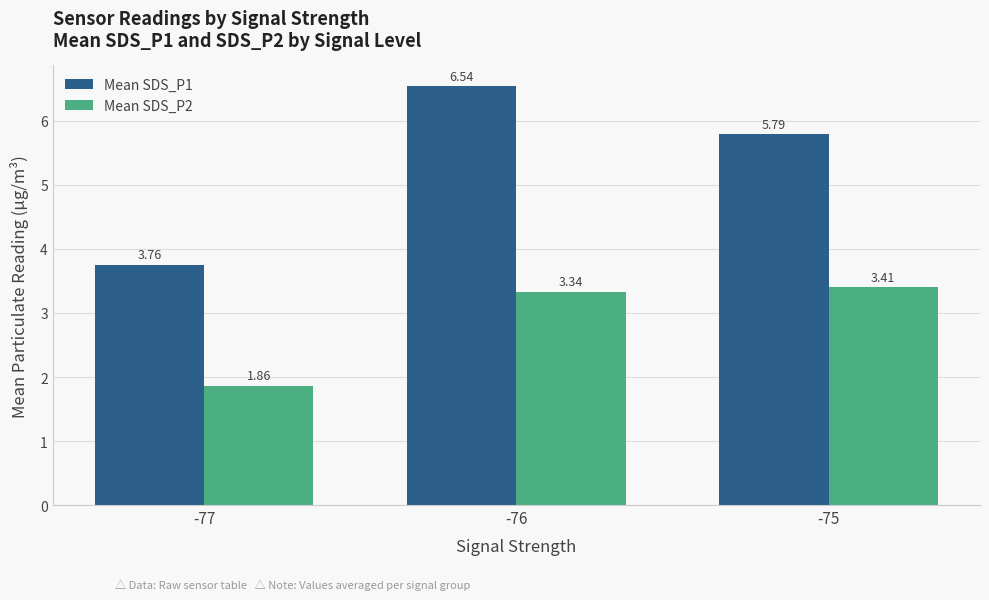

Between -76 and -75, which series saw the biggest shift?

Mean SDS_P1